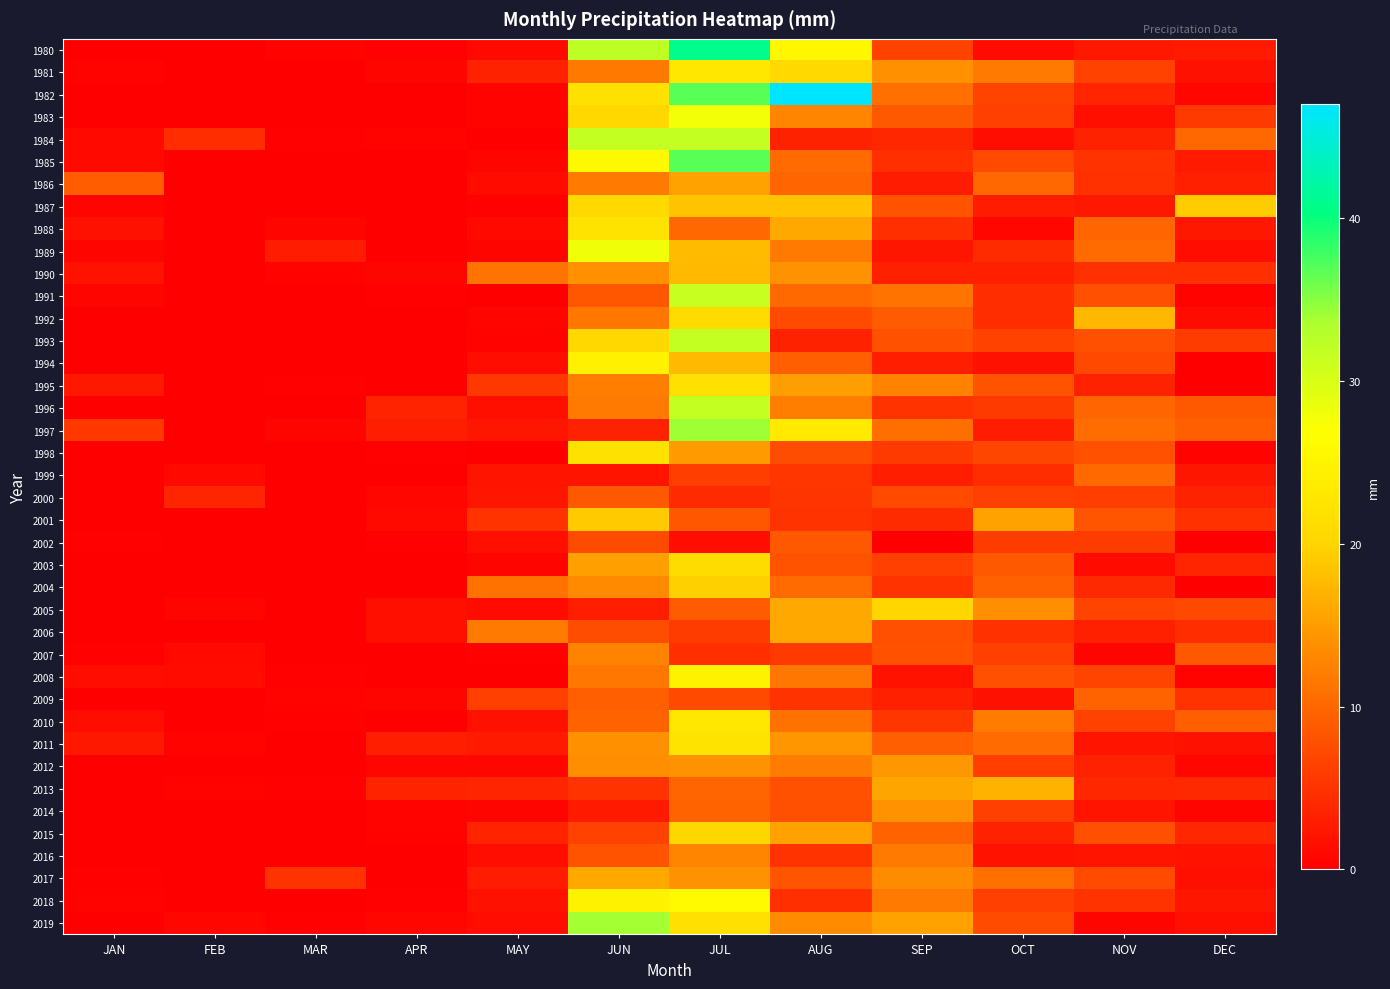

How many categories are shown in the chart?

12